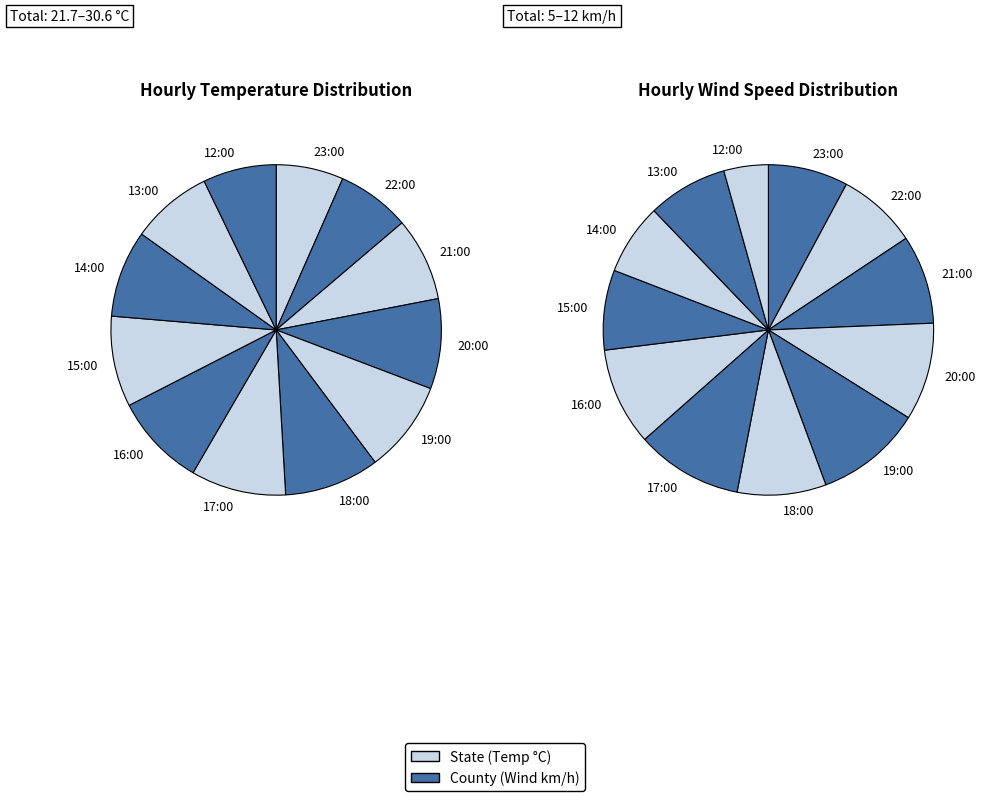

Count the number of slices in the pie.

12